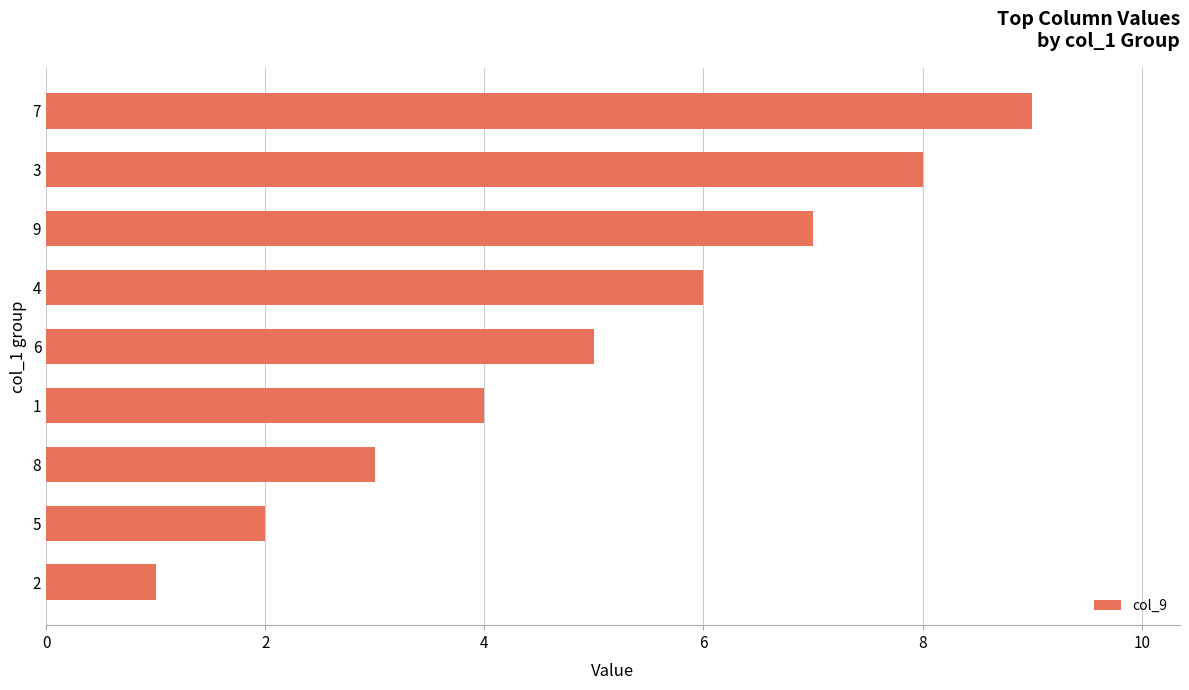

List the labels in order of value, smallest first.

2, 5, 8, 1, 6, 4, 9, 3, 7